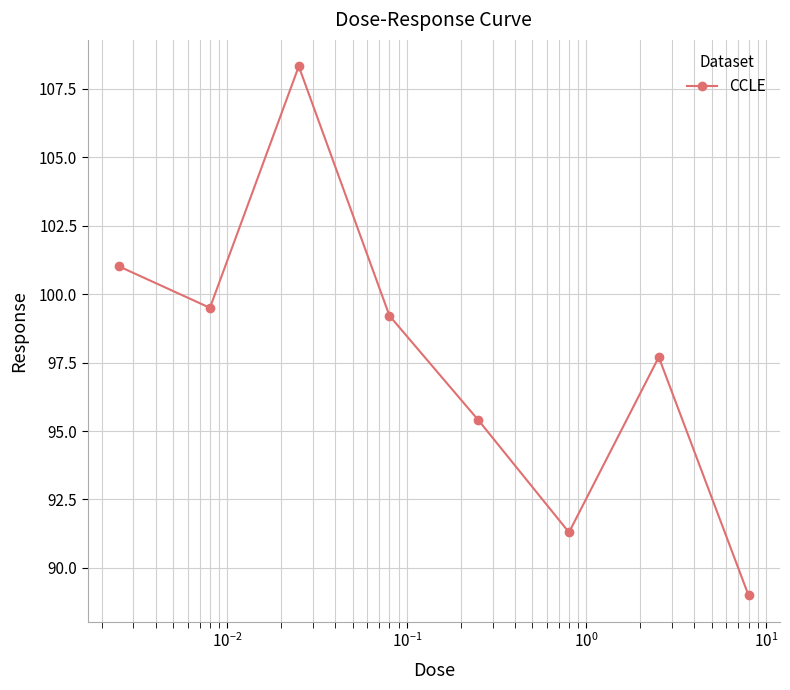

How many points are lower than both their immediate neighbors (excluding endpoints)?

2